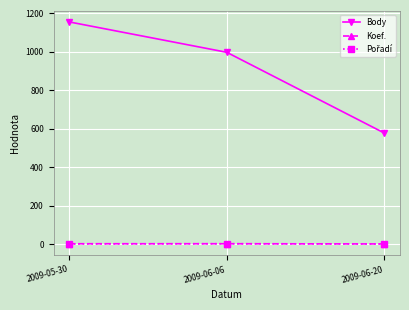

Is it true that Body equals 998 at 2009-06-06?

True